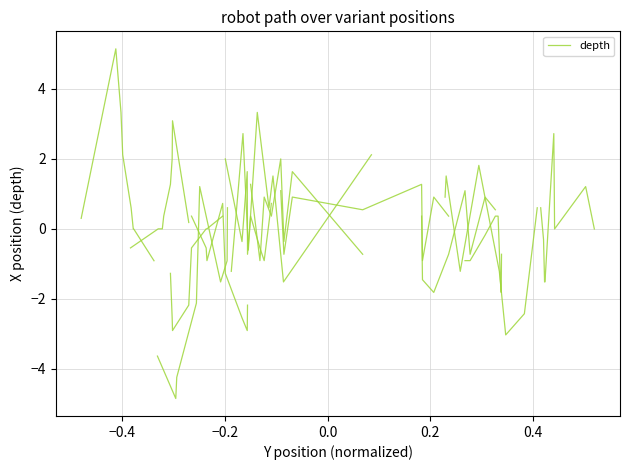

The value at −0.2 is 5.3. True or false?

False